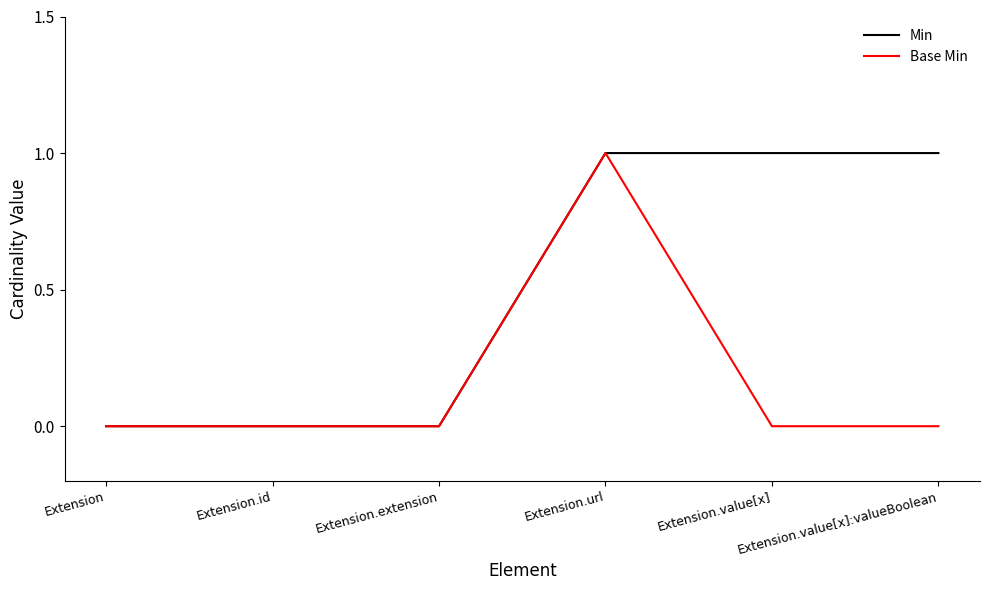

What are all the series names shown in the legend?

Min, Base Min